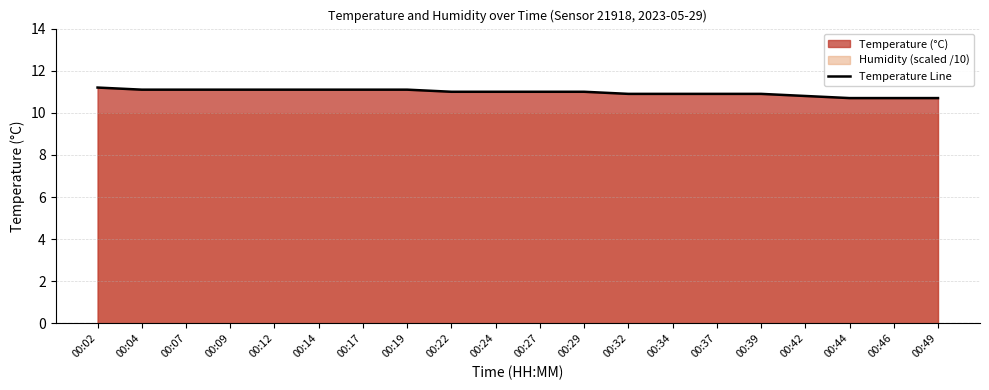

Which has a higher value, 00:42 or 00:34?

00:34